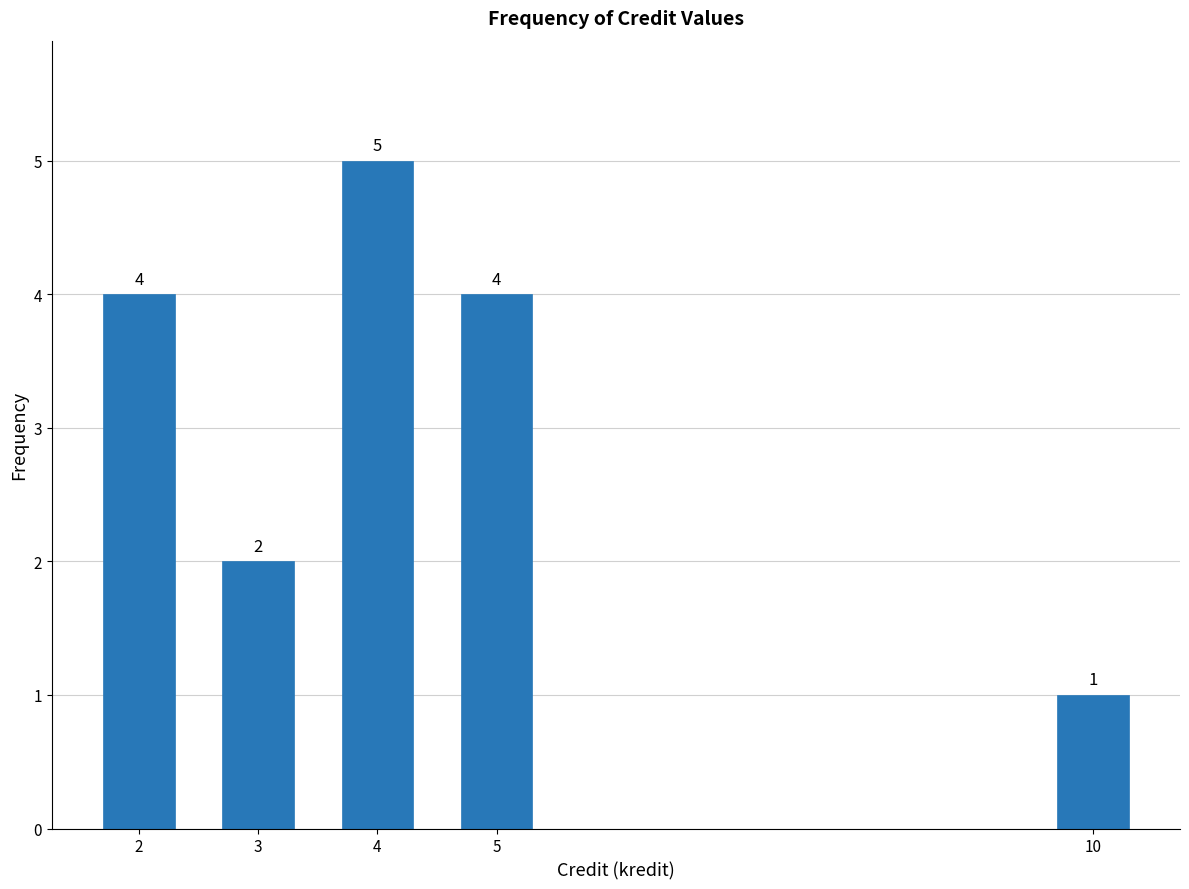

Reading left to right, list all the values displayed in this chart.

4	2	5	4	1